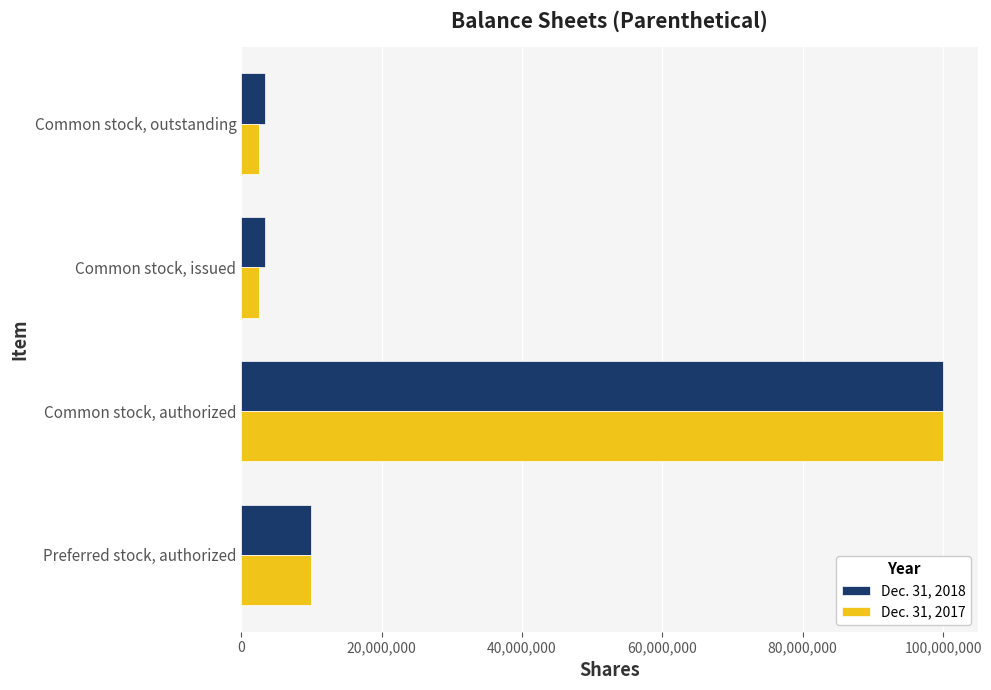

What is the average value of the Dec. 31, 2018 series?

29166100